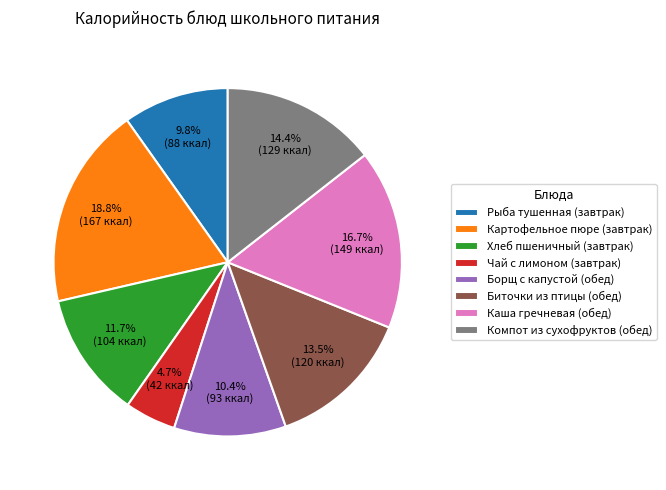

Rank the categories by value from highest to lowest.

Картофельное пюре (завтрак), Каша гречневая (обед), Компот из сухофруктов (обед), Биточки из птицы (обед), Хлеб пшеничный (завтрак), Борщ с капустой (обед), Рыба тушенная (завтрак), Чай с лимоном (завтрак)